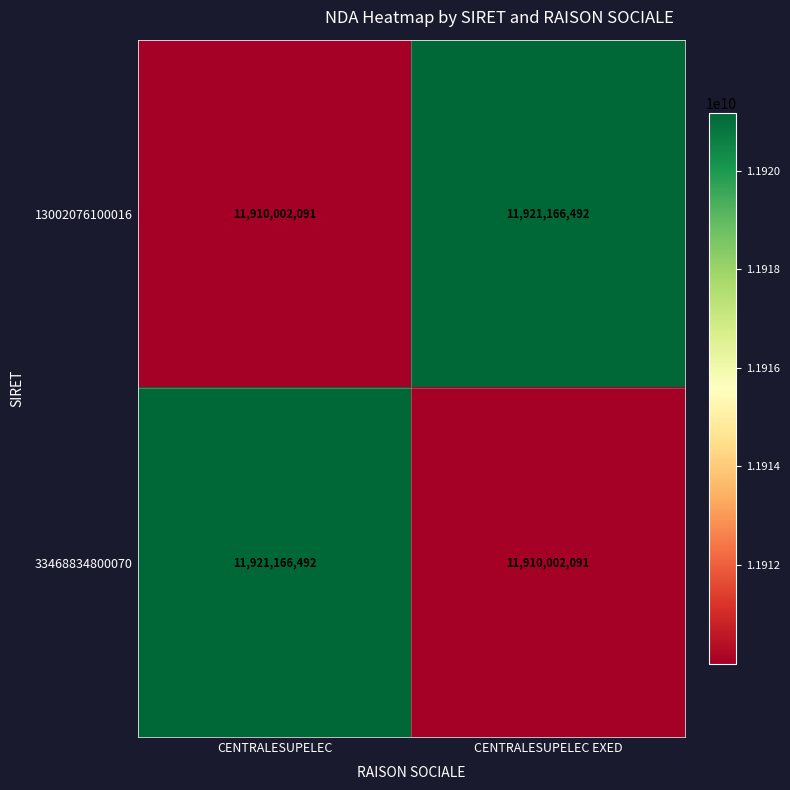

At which label is 33468834800070 closest to 11915584291?

CENTRALESUPELEC EXED